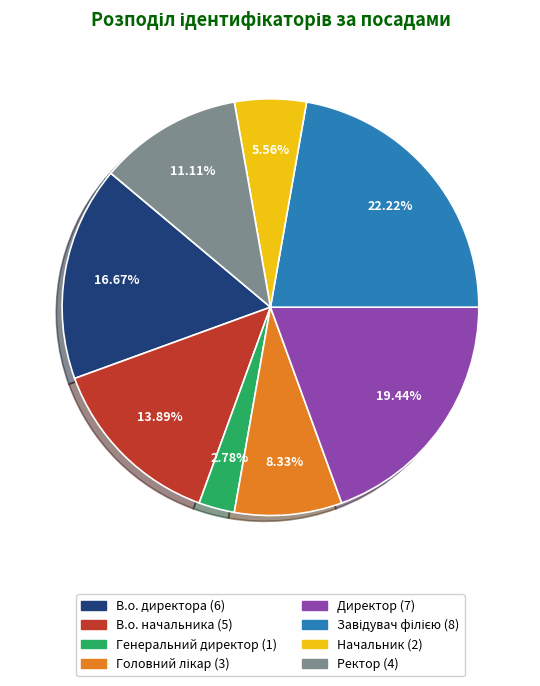

To the nearest percent, what is the combined percentage of В.о. начальника and Начальник?

19%